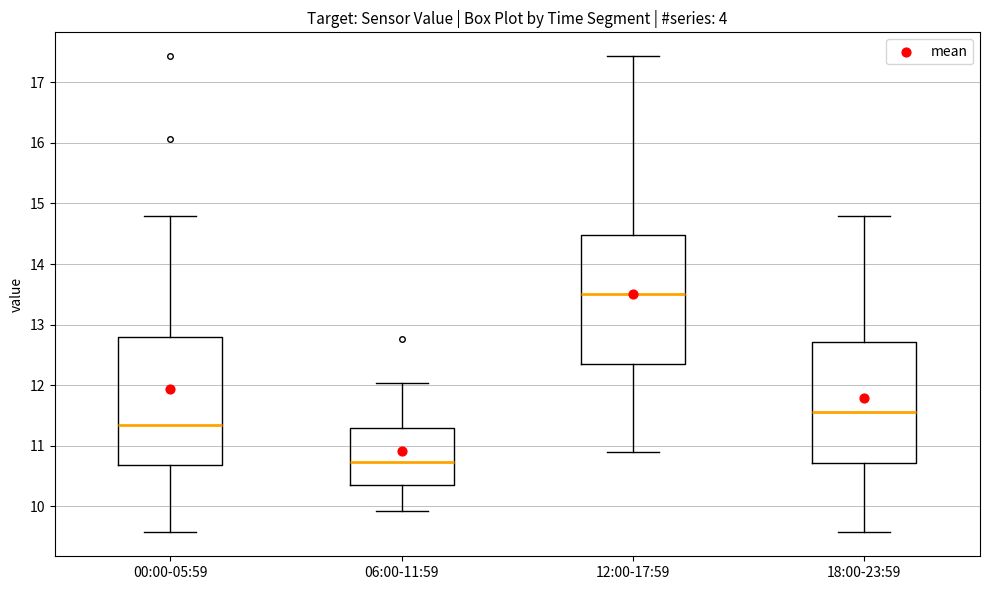

Reading left to right, transcribe this box plot: for each box, give where its median line is, the range the box spans, and where its two whiskers end, as read against the y-axis. The values are not printed on the chart, so give them approximately, as read against the axis.

00:00-05:59: median 11.4, box 10.7 to 12.8, whiskers 9.6 to 14.8
06:00-11:59: median 10.7, box 10.4 to 11.3, whiskers 9.9 to 12.0
12:00-17:59: median 13.5, box 12.4 to 14.5, whiskers 10.9 to 17.4
18:00-23:59: median 11.6, box 10.7 to 12.7, whiskers 9.6 to 14.8